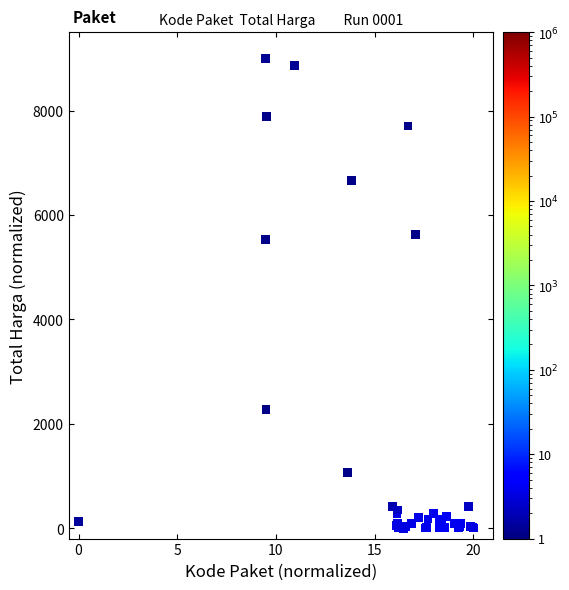

What Y value in the scatter plot is closest to 4500?

5527.6